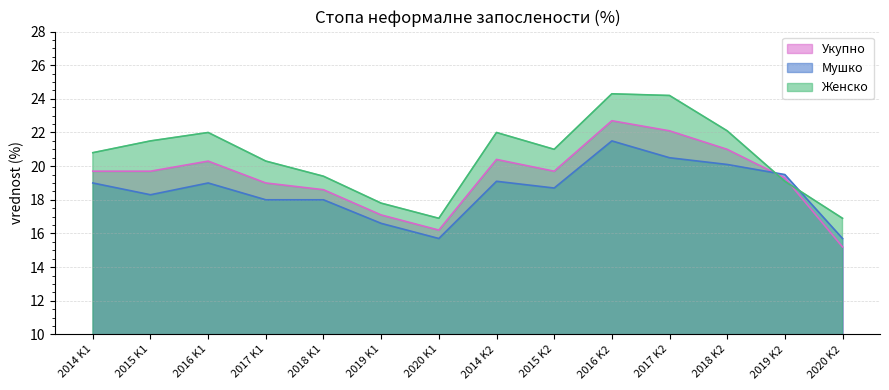

What position from the left is 2019 K1?

6